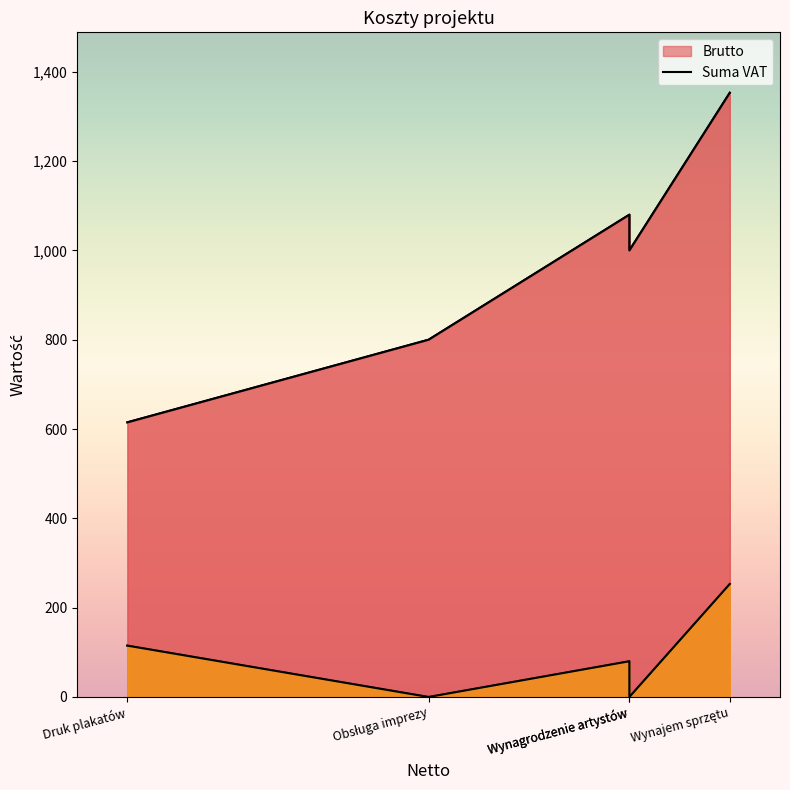

Read the Brutto value at Obsługa imprezy, to the nearest 50.

800